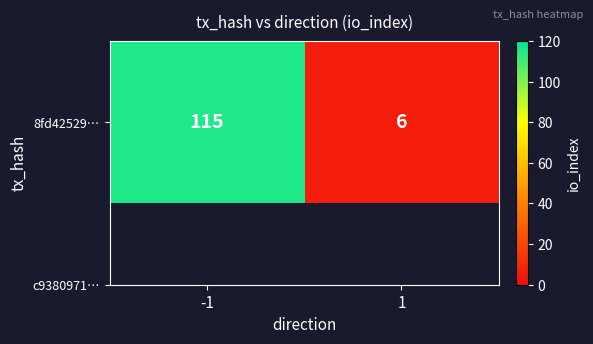

List the labels in order of value, smallest first.

1, -1